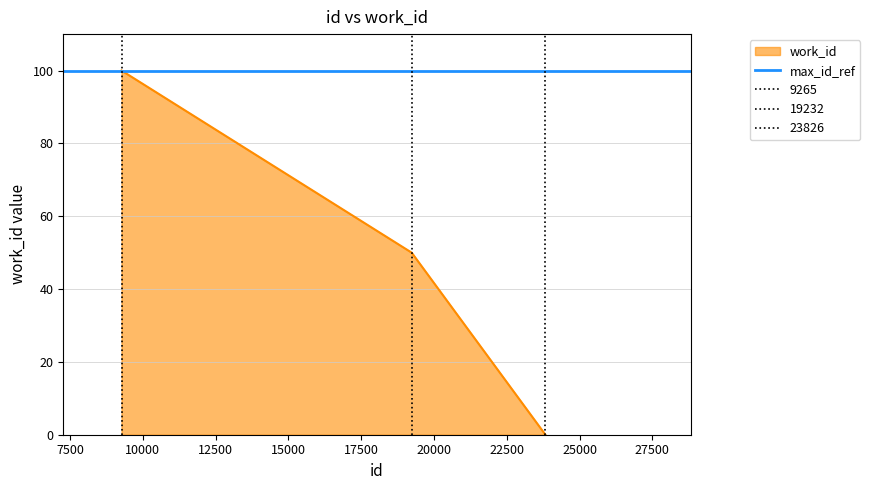

Rank the categories by value from highest to lowest.

9265, 19232, 23826